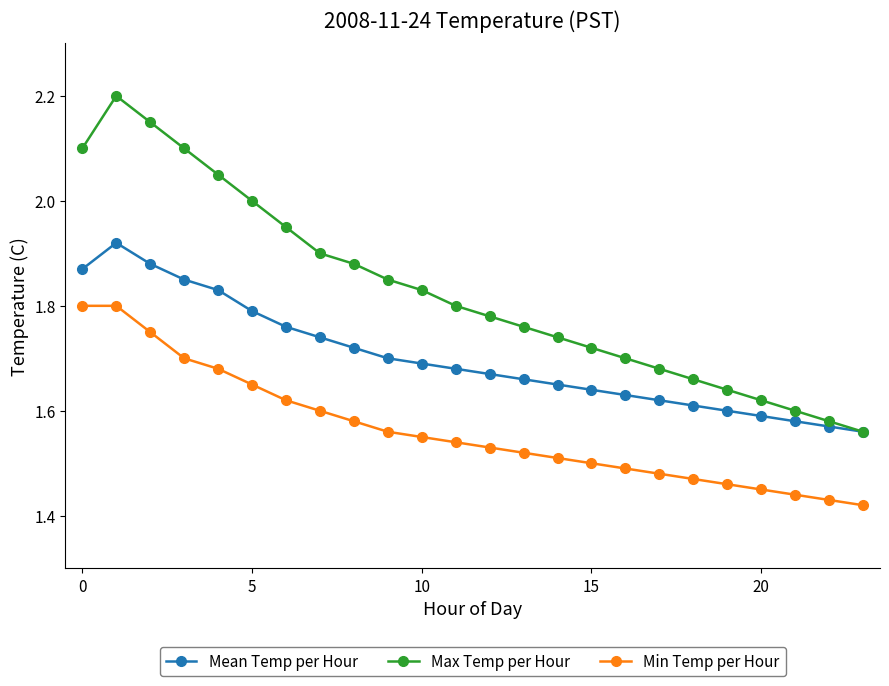

What is the maximum value shown in the chart?

2.2